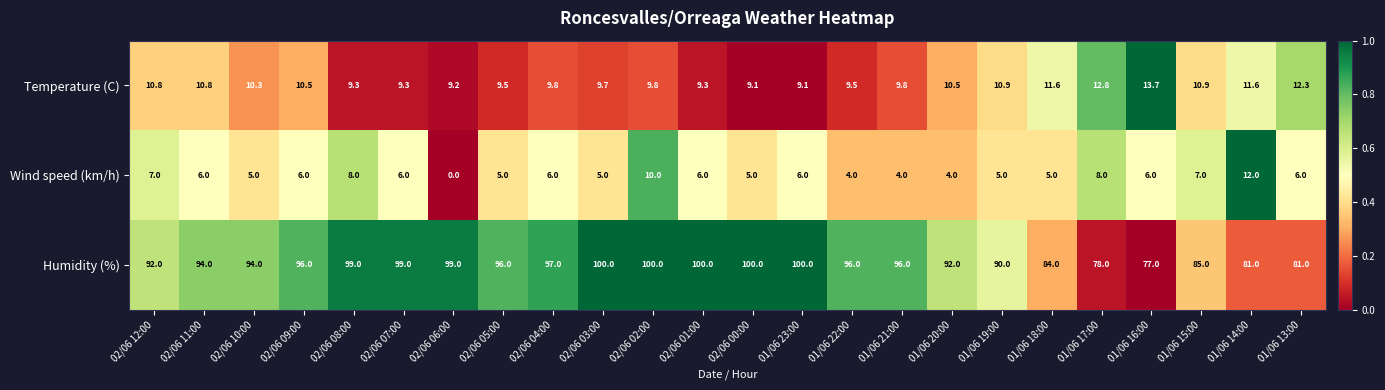

What is the difference between the maximum and minimum values in the Humidity (%) series?

23.0